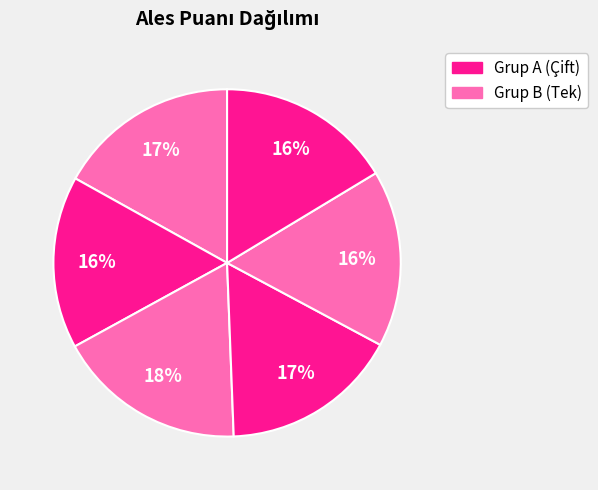

Count the number of slices in the pie.

6